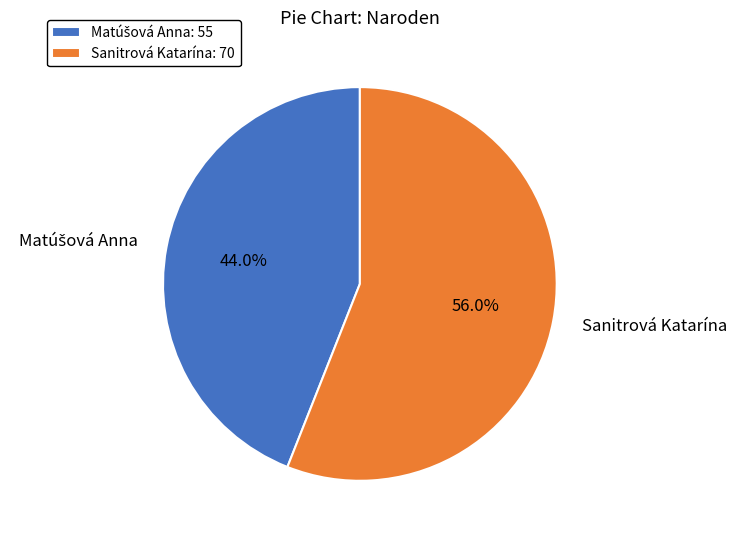

Is Sanitrová Katarína the majority of the pie?

Yes